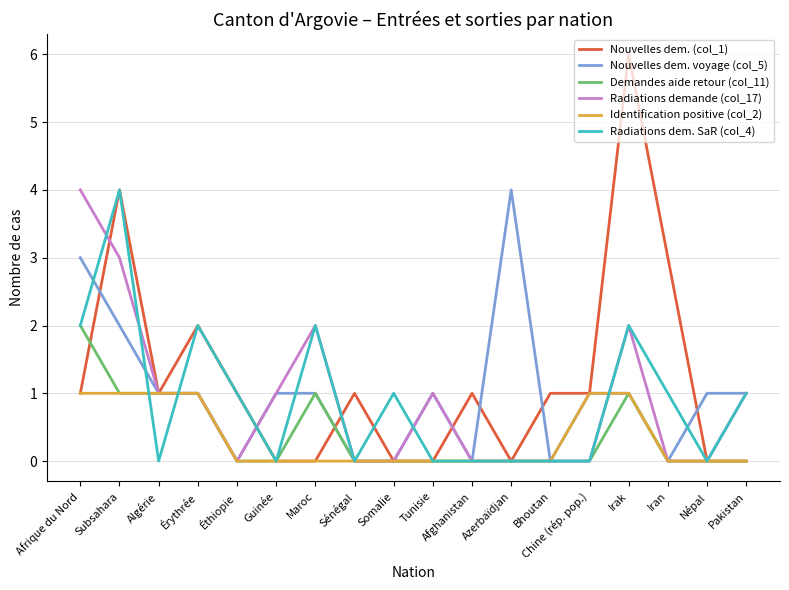

Which category has the highest value in the Radiations dem. SaR (col_4) series?

Subsahara